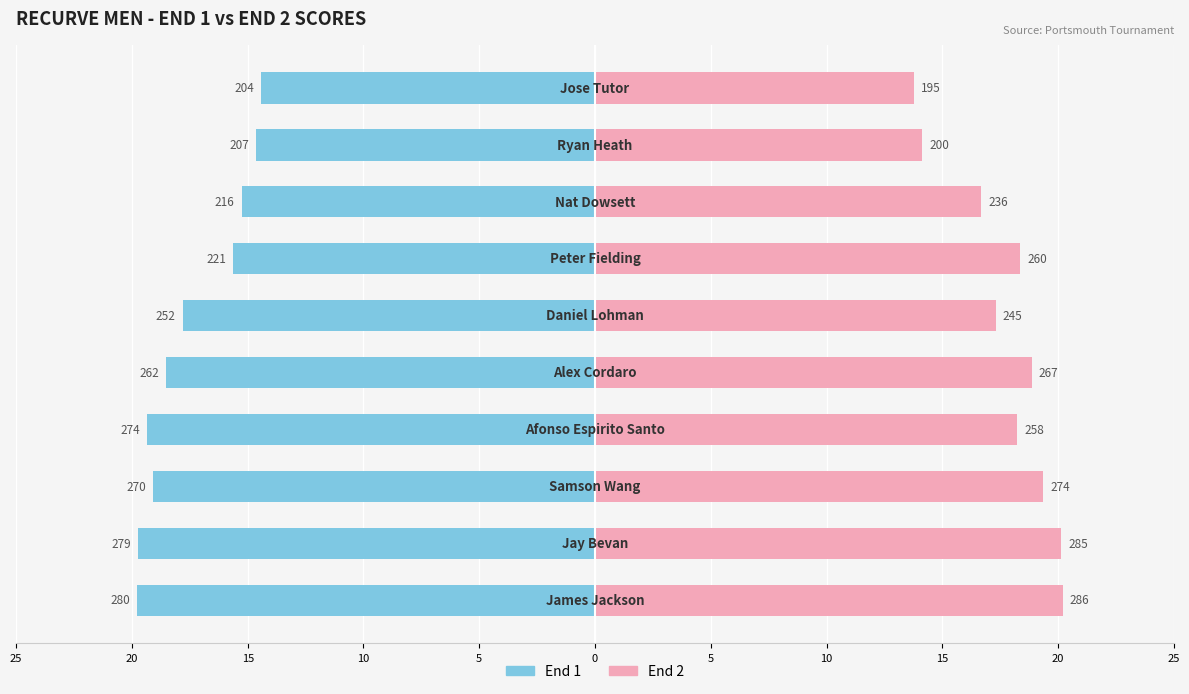

What is the sum of all End 1 values?

-174.2